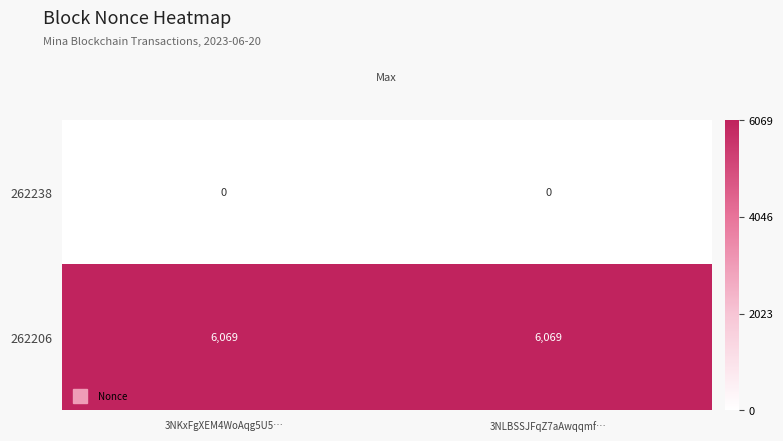

Reading right to left, list all the values displayed in this chart.

262238: 3NLBSSJFqZ7aAwqqmf…=0	3NKxFgXEM4WoAqg5U5…=0
262206: 3NLBSSJFqZ7aAwqqmf…=6069	3NKxFgXEM4WoAqg5U5…=6069